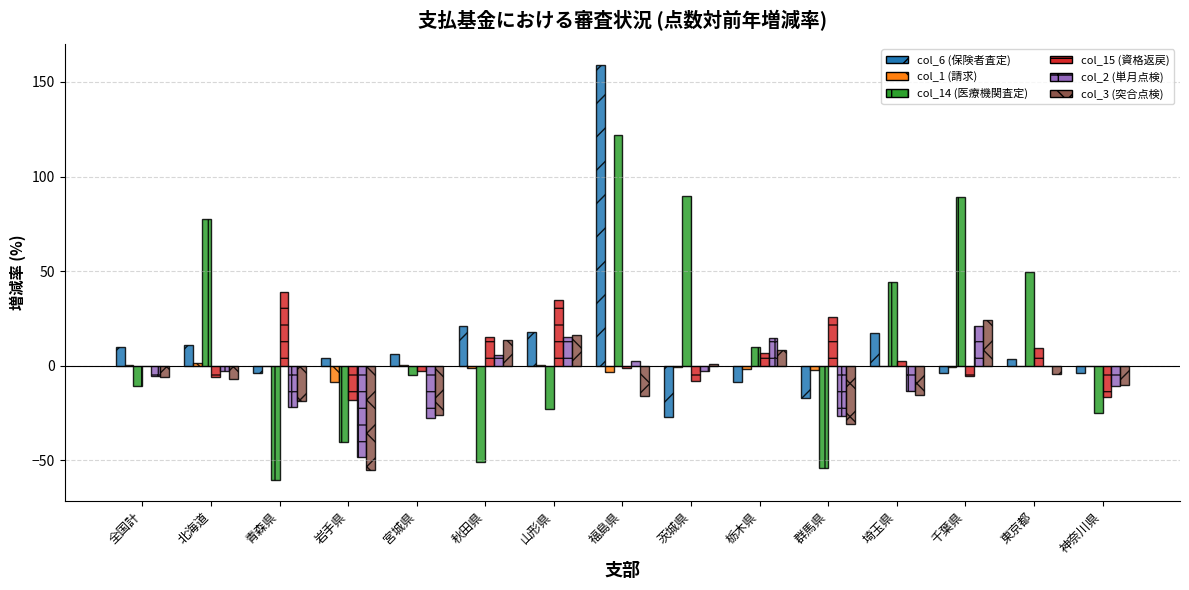

Which category has the highest value across all series?

福島県